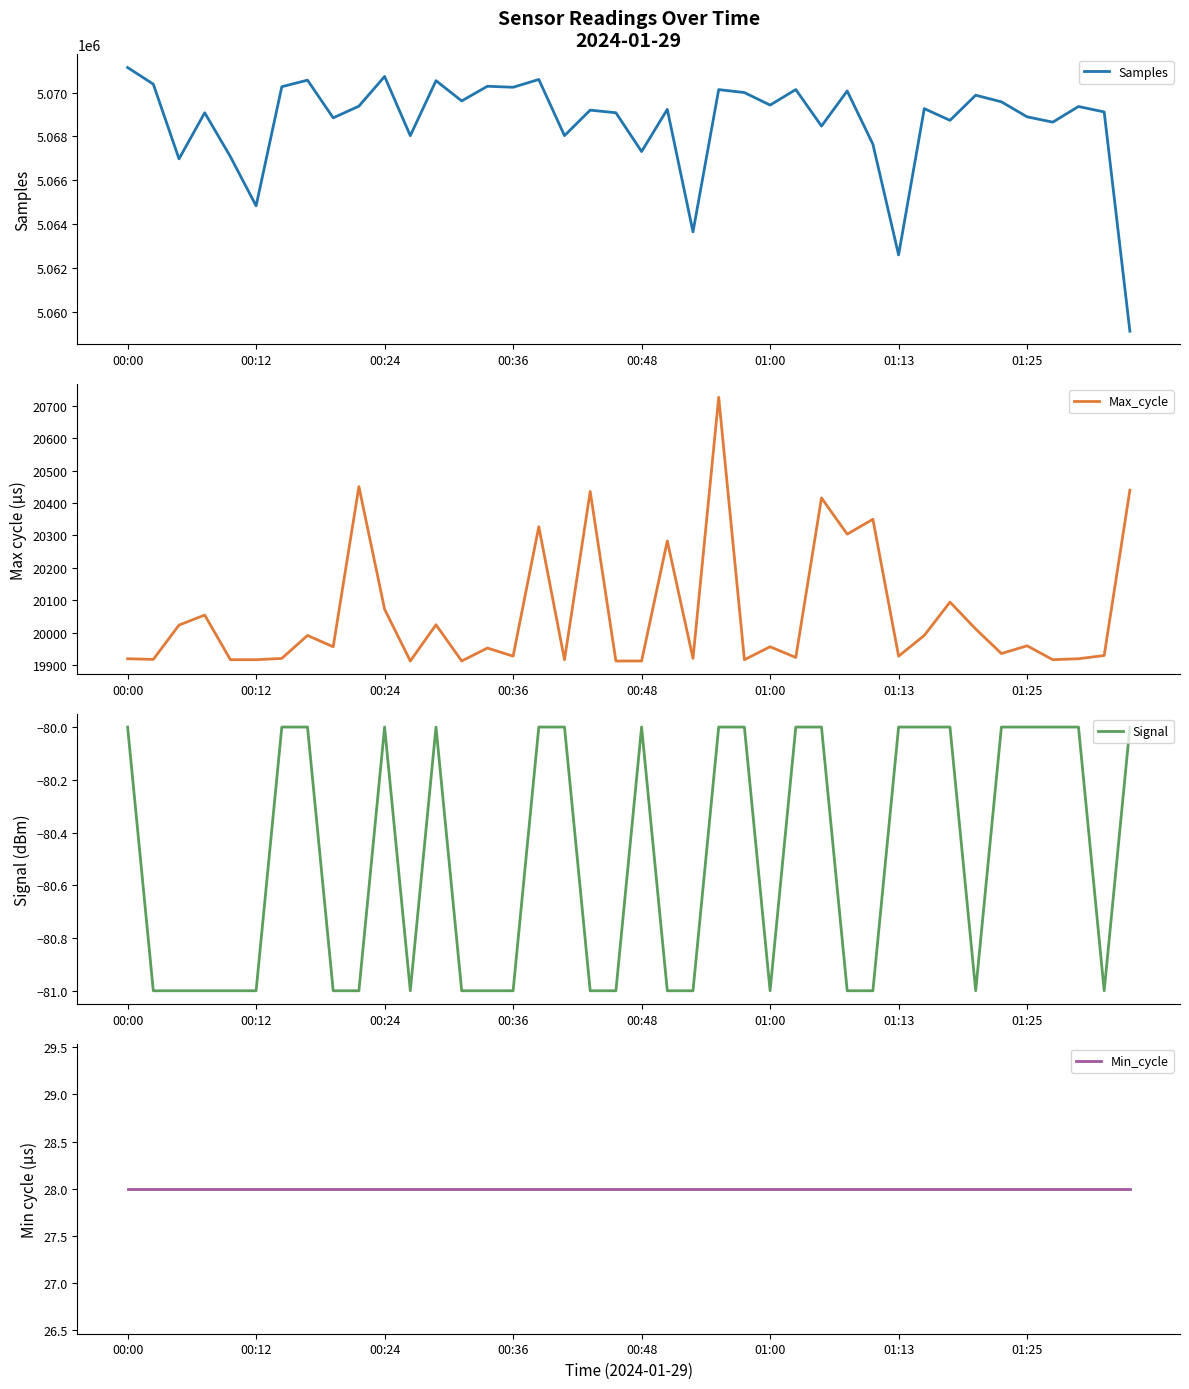

Is it true that Signal equals -80 at 27?

True